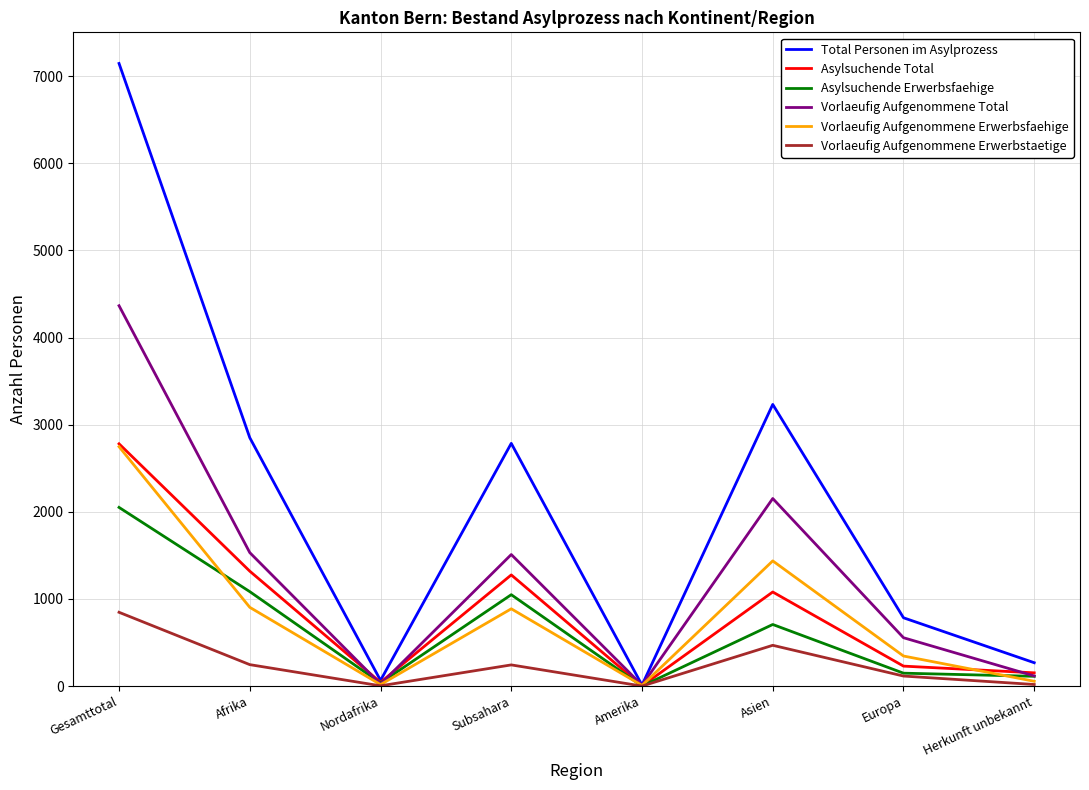

How many distinct data groups are displayed?

6